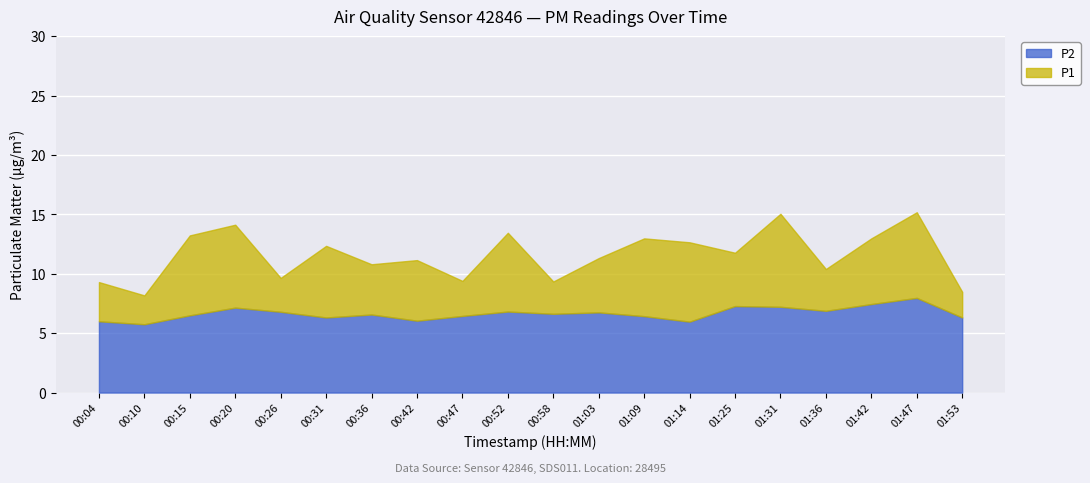

Is the value of P2 at 01:53 greater than the value of P1 at 00:36?

No